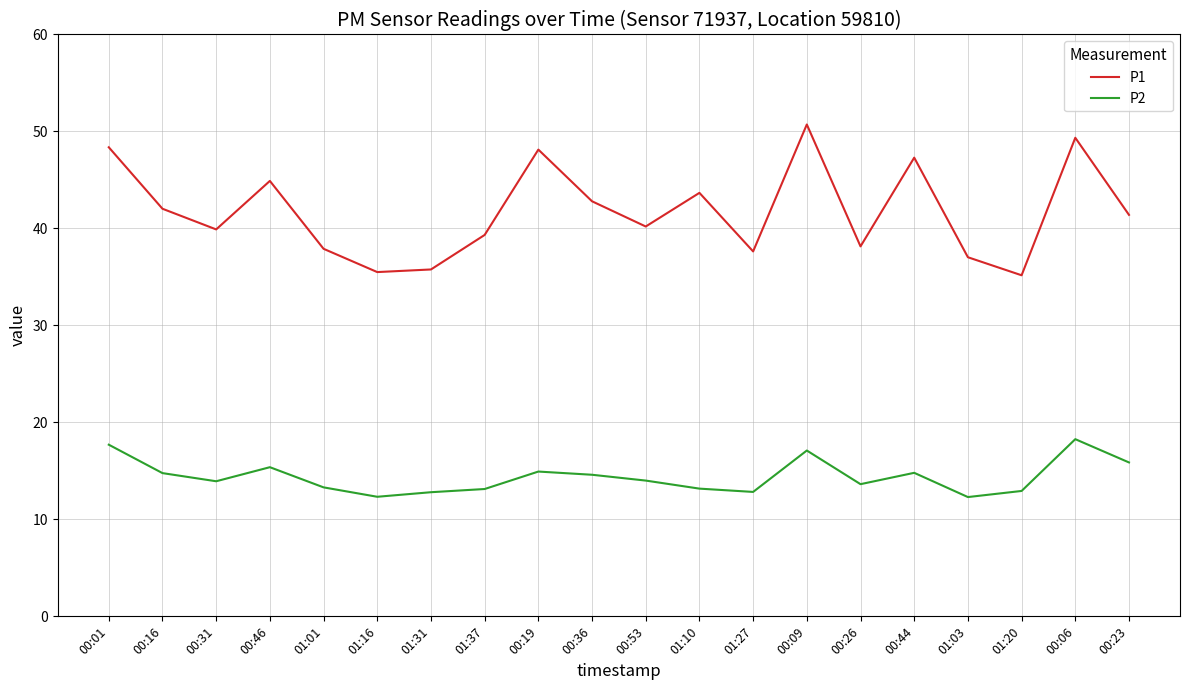

Is the value of P1 at 00:53 greater than the value of P2 at 00:09?

Yes